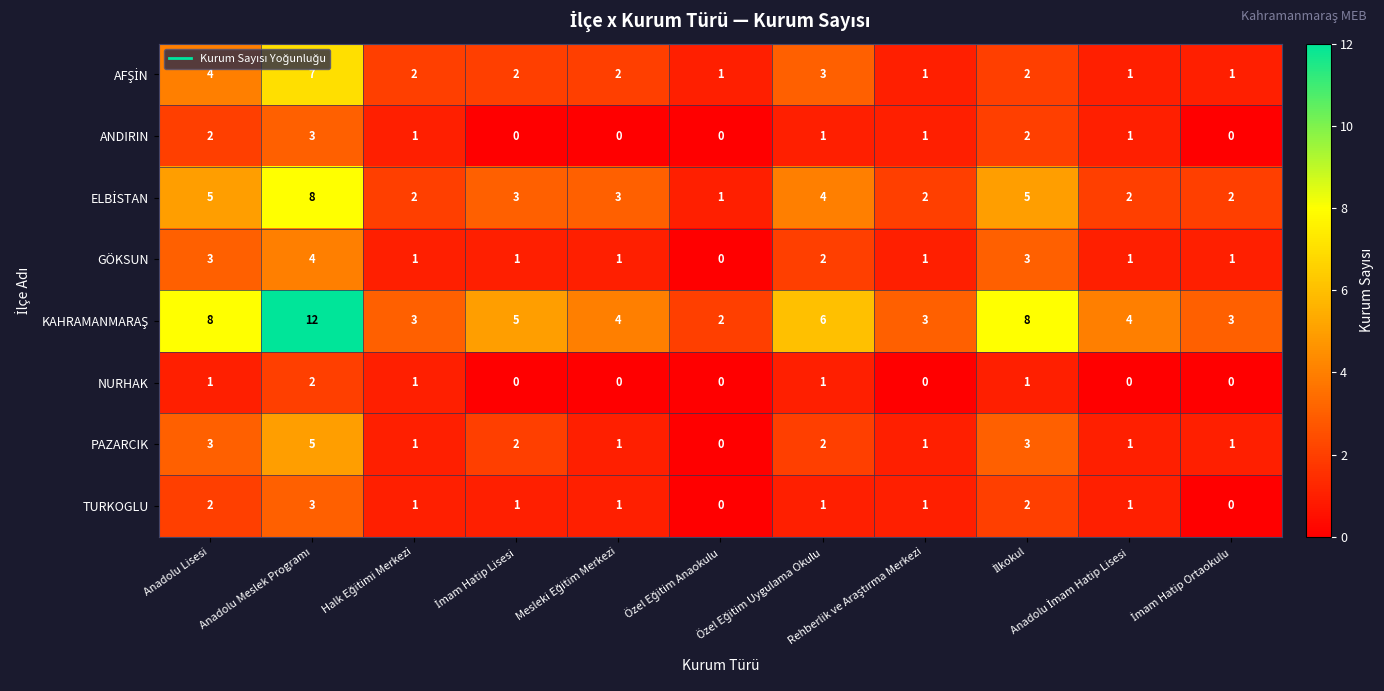

What is the maximum value shown in the chart?

12